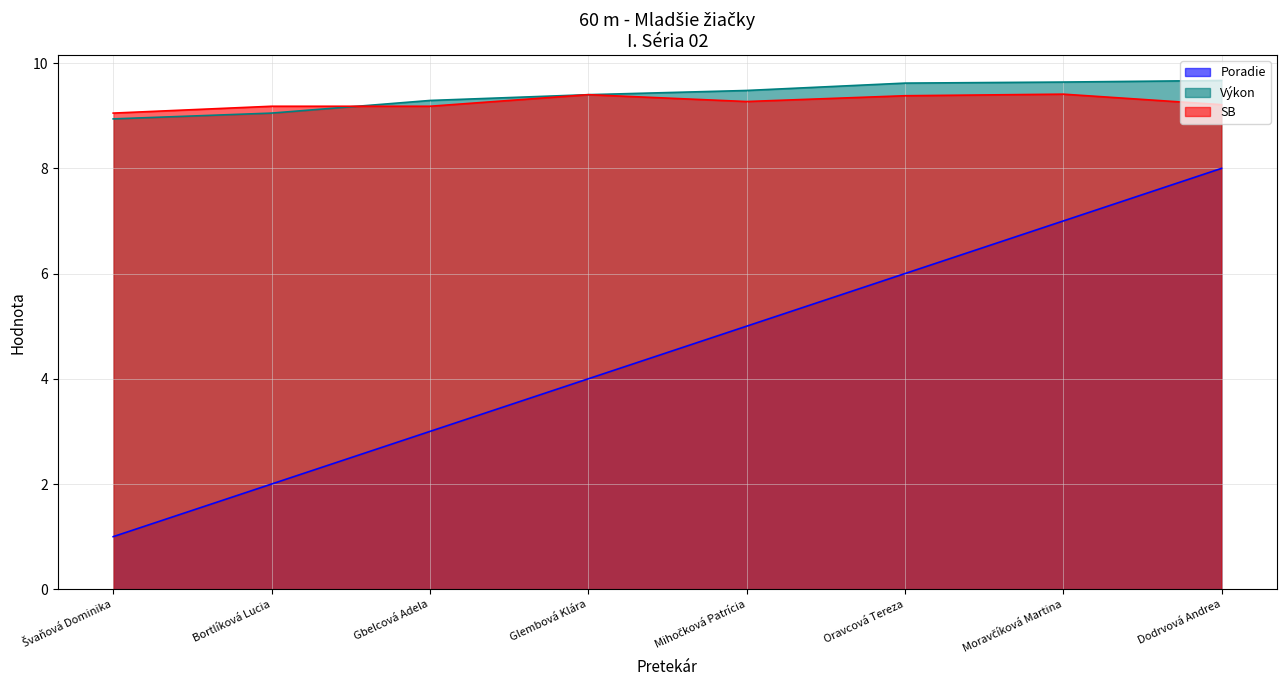

At which category is the sum across all series the highest?

Dodrvová Andrea